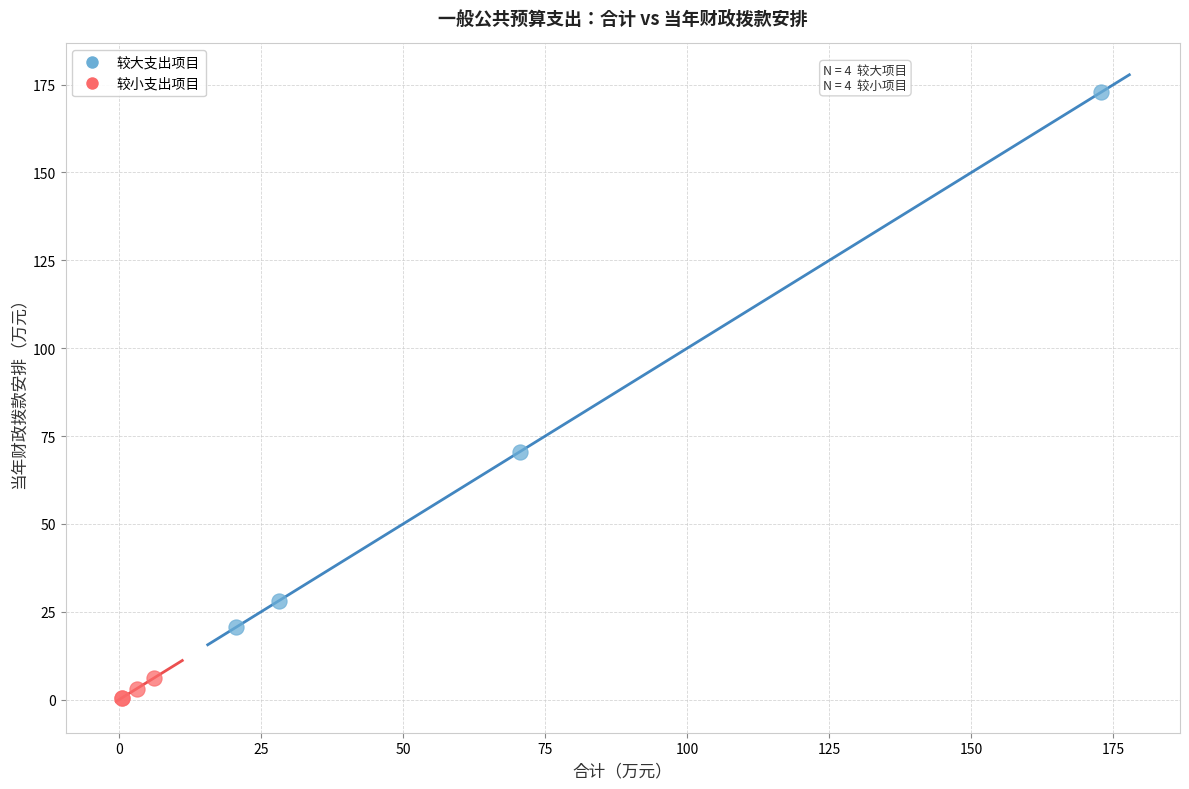

Which series contains the highest Y value?

较大支出项目